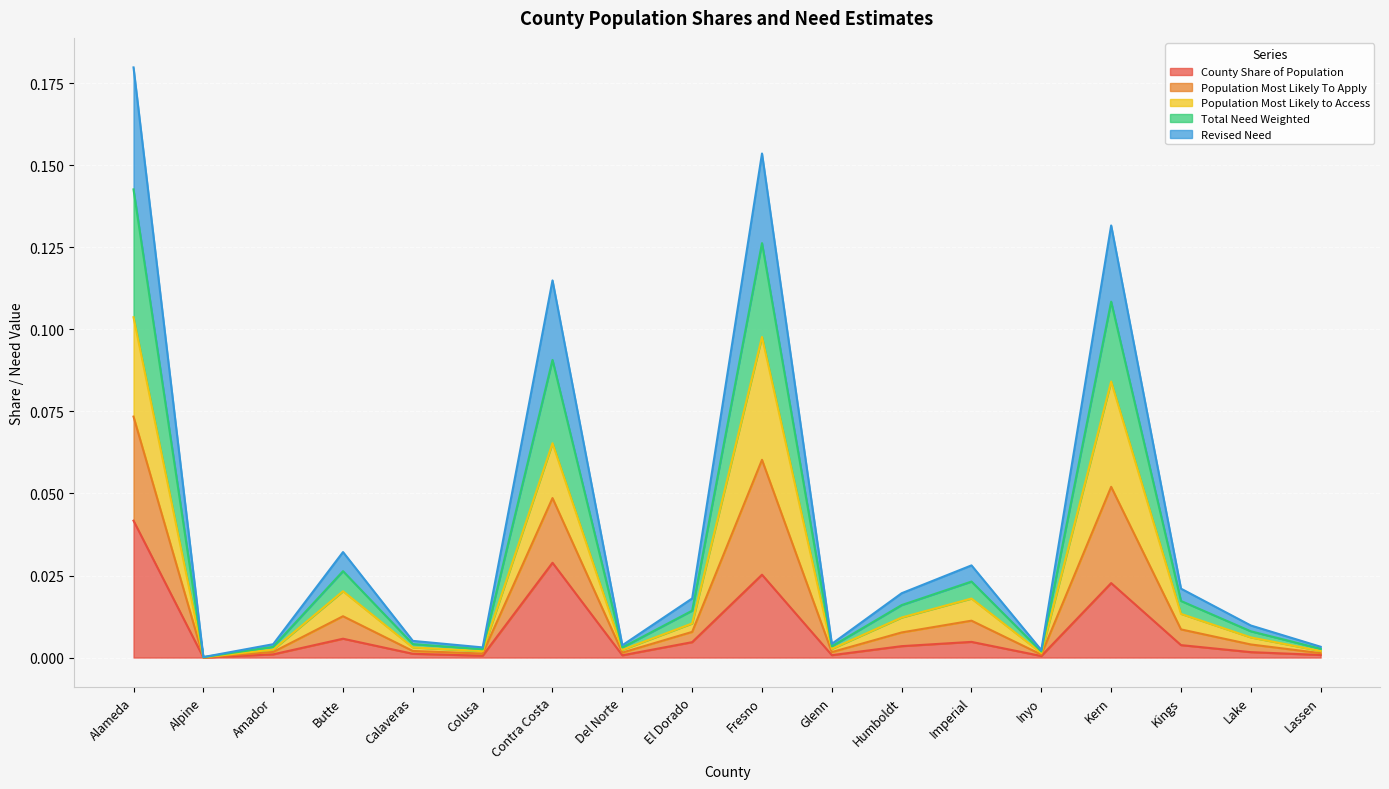

At which label does County Share of Population reach its peak?

Alameda